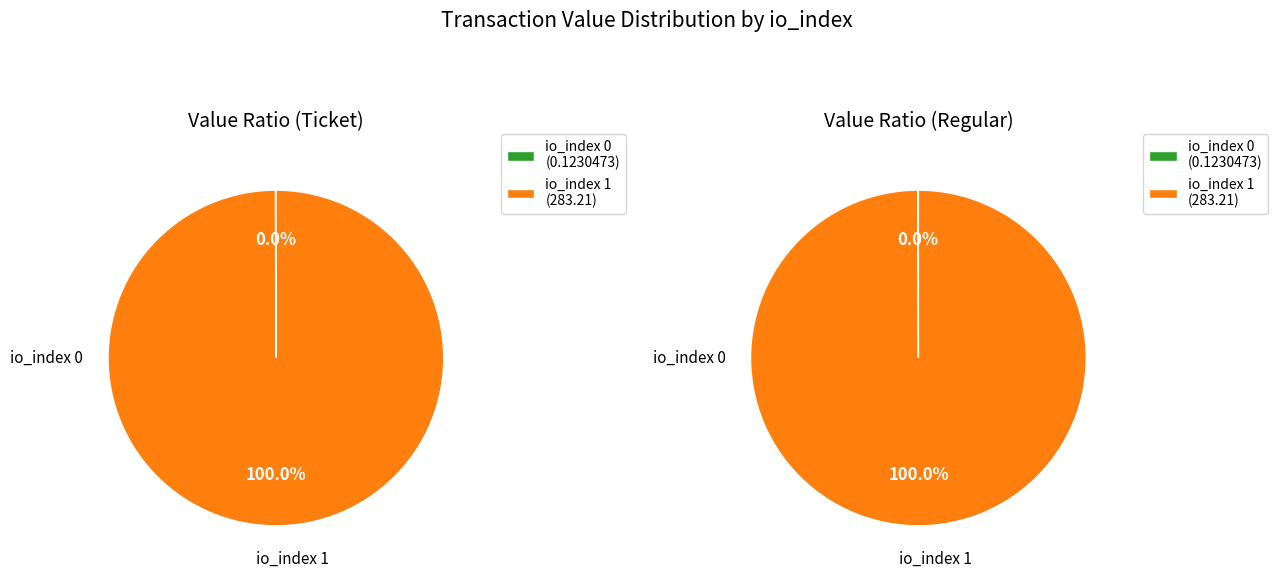

To the nearest percent, what is the difference between the io_index 1 and io_index 0 slice percentages?

100%